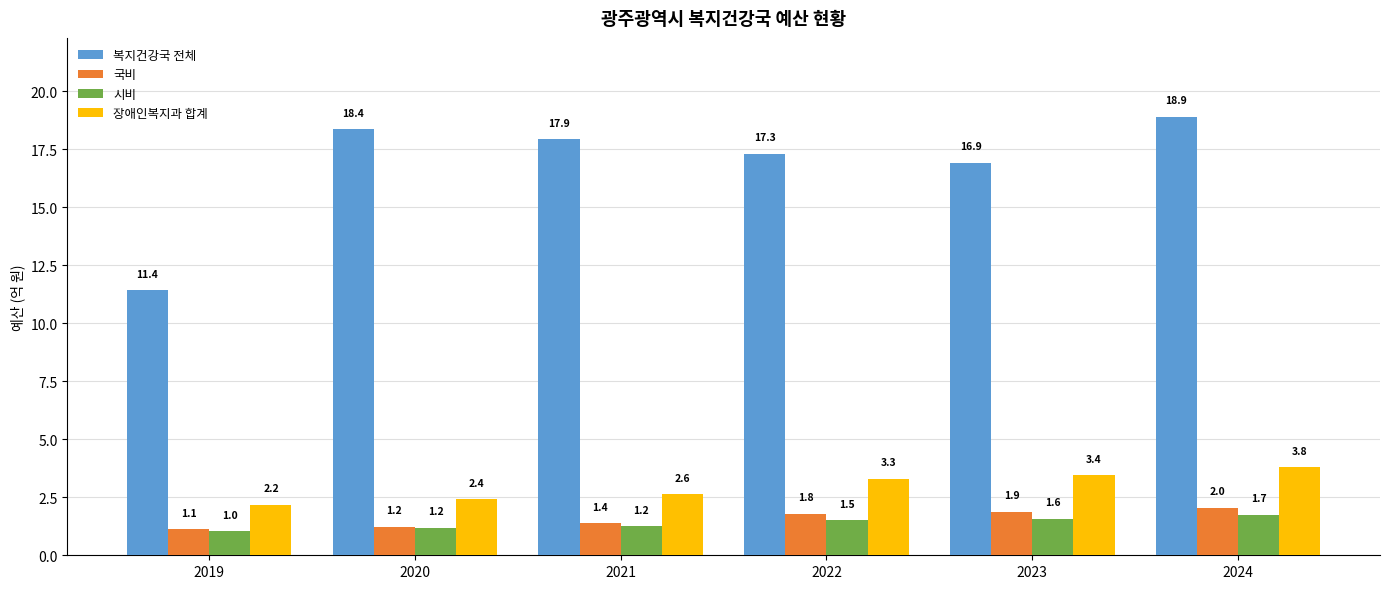

At which label does 장애인복지과 합계 reach its minimum?

2019